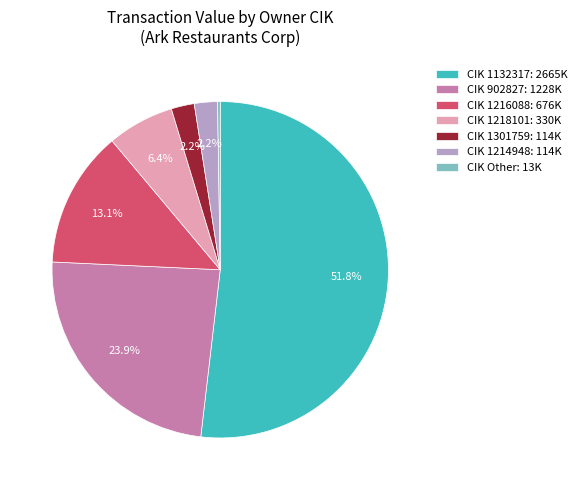

What is the total percentage of CIK 1218101: 330K and CIK 1132317: 2665K?

58.3%